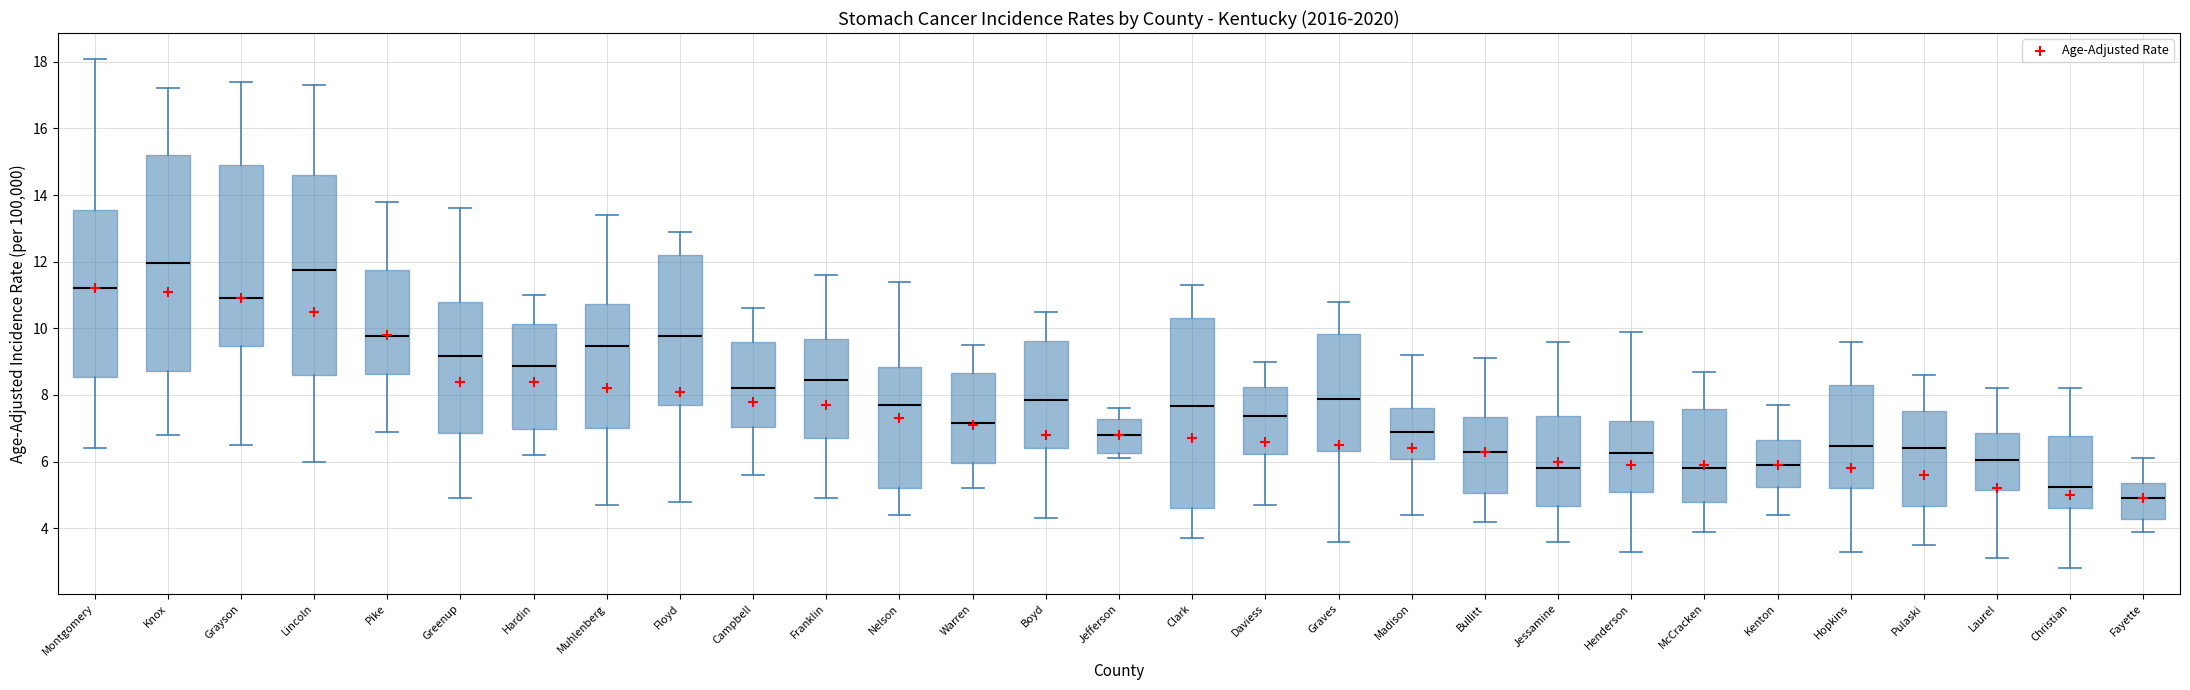

Which box's median line is the lowest?

Fayette